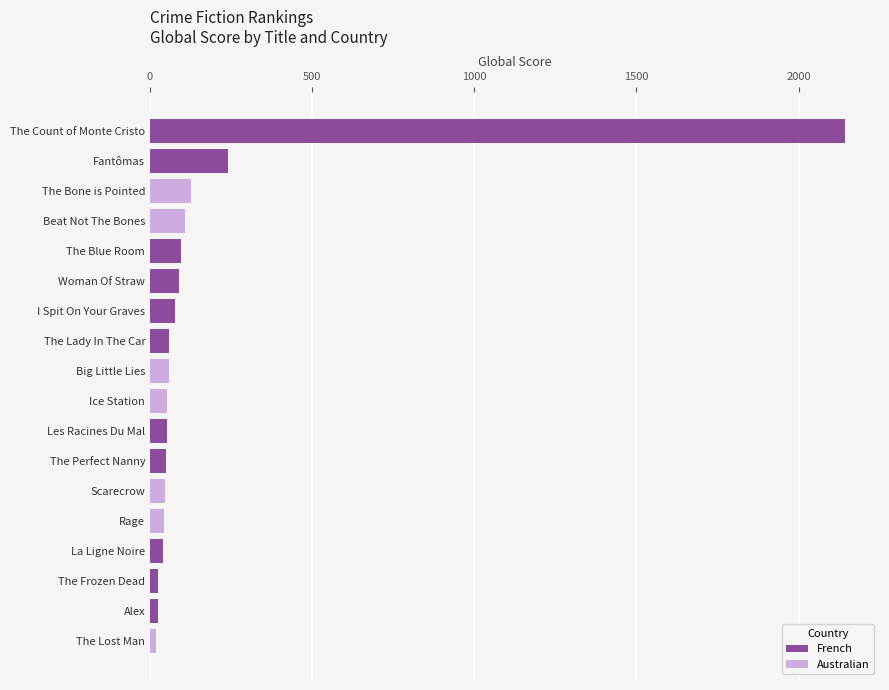

How many positive values does the Australian series have?

7